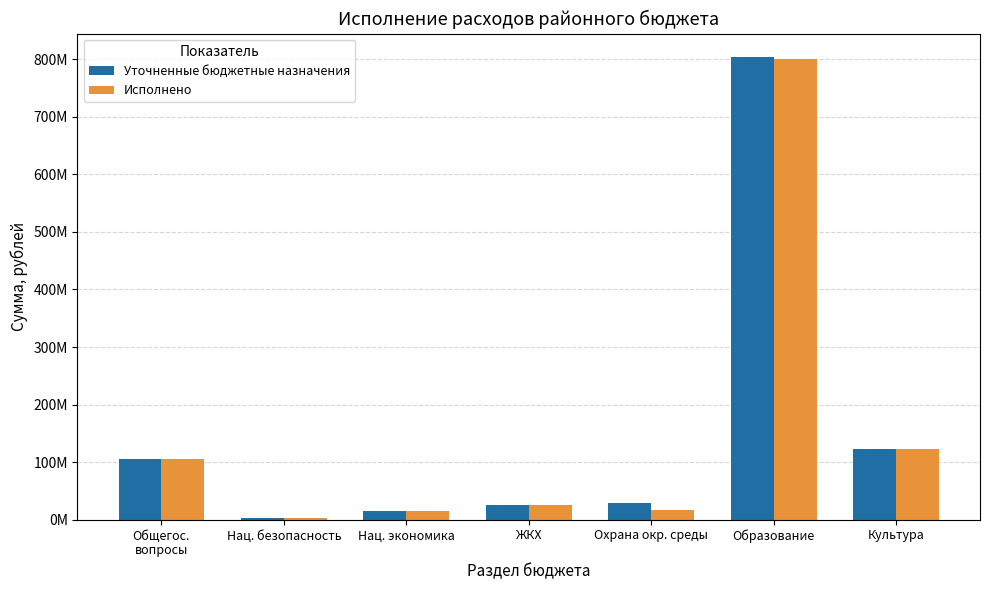

What are all the series names shown in the legend?

Уточненные бюджетные назначения, Исполнено